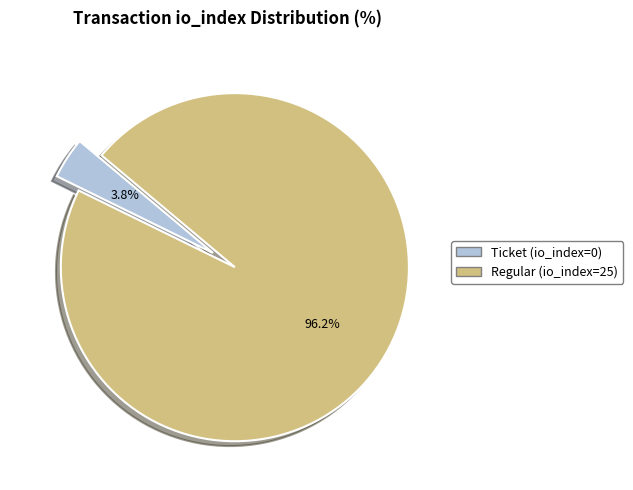

Which slice is the largest?

Regular (io_index=25)